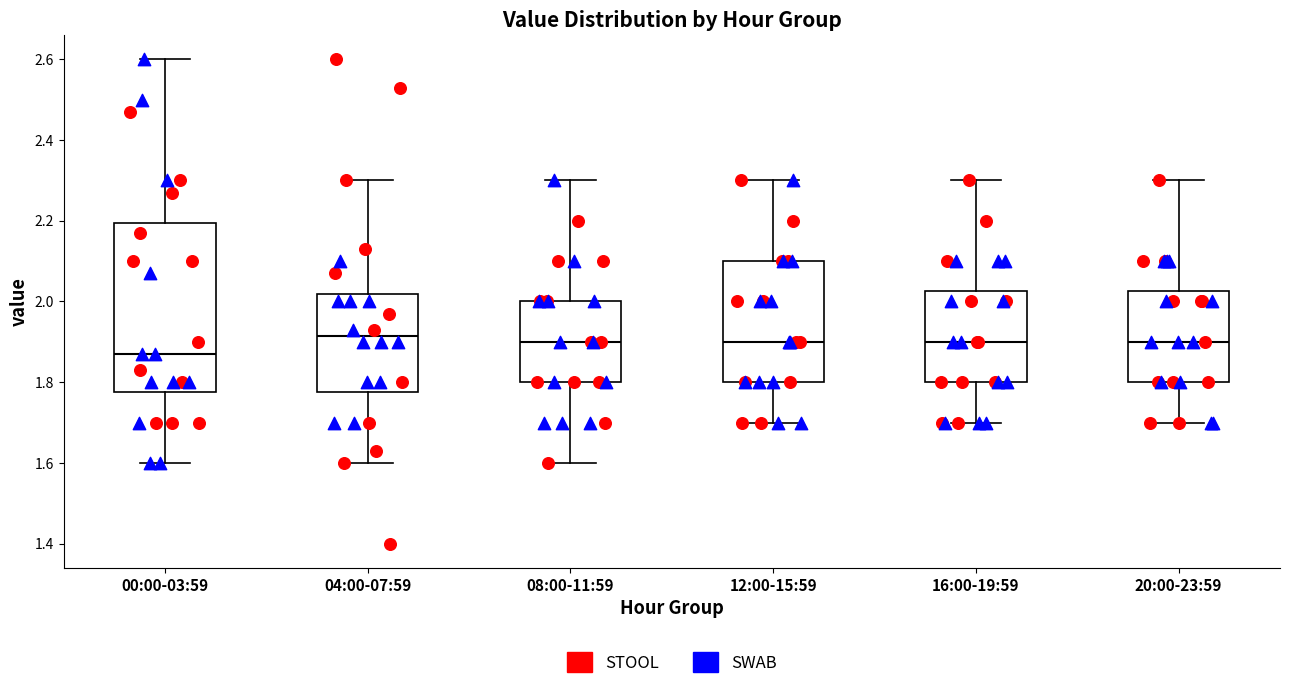

Where does the lower whisker of the box for 08:00-11:59 end on the y-axis? The values are not printed on the chart, so give them approximately, as read against the axis.

1.60